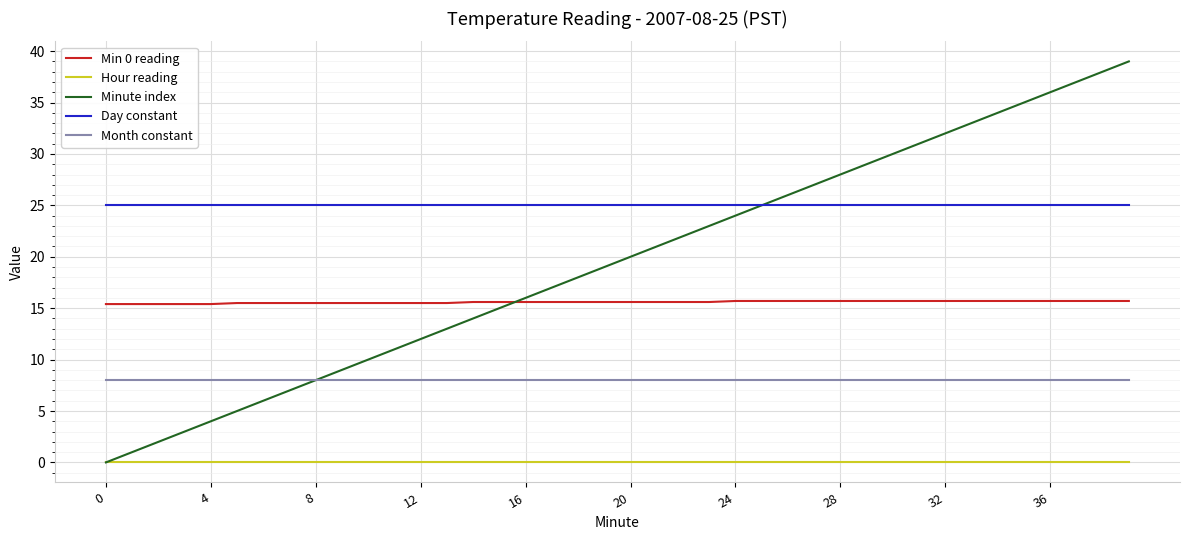

What is the maximum value for Month constant?

8.0